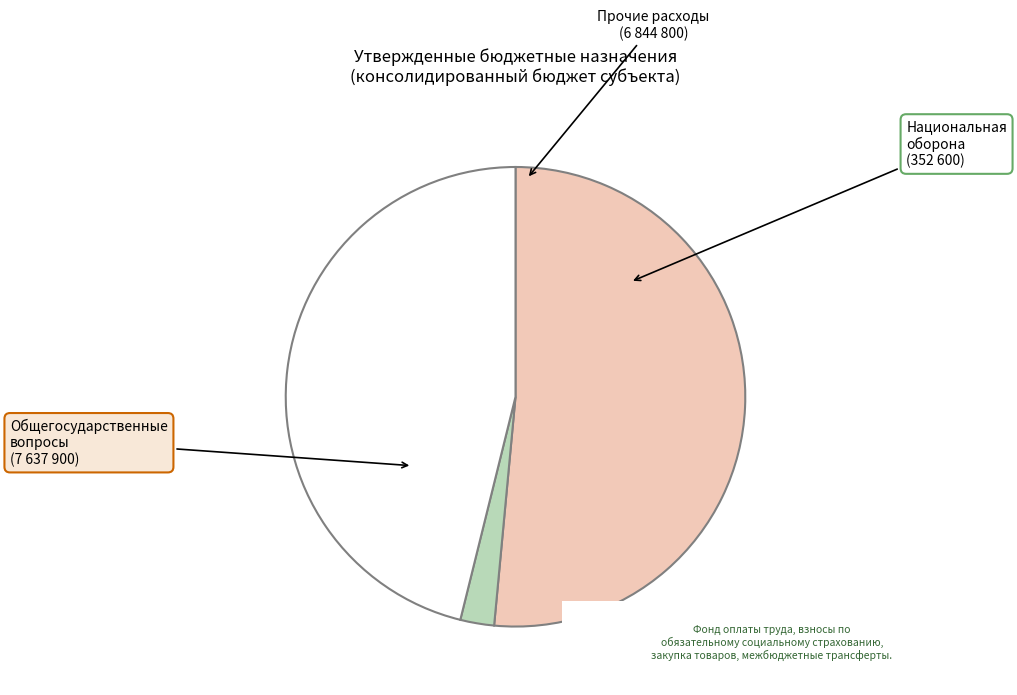

Is there a majority slice in this chart?

Yes